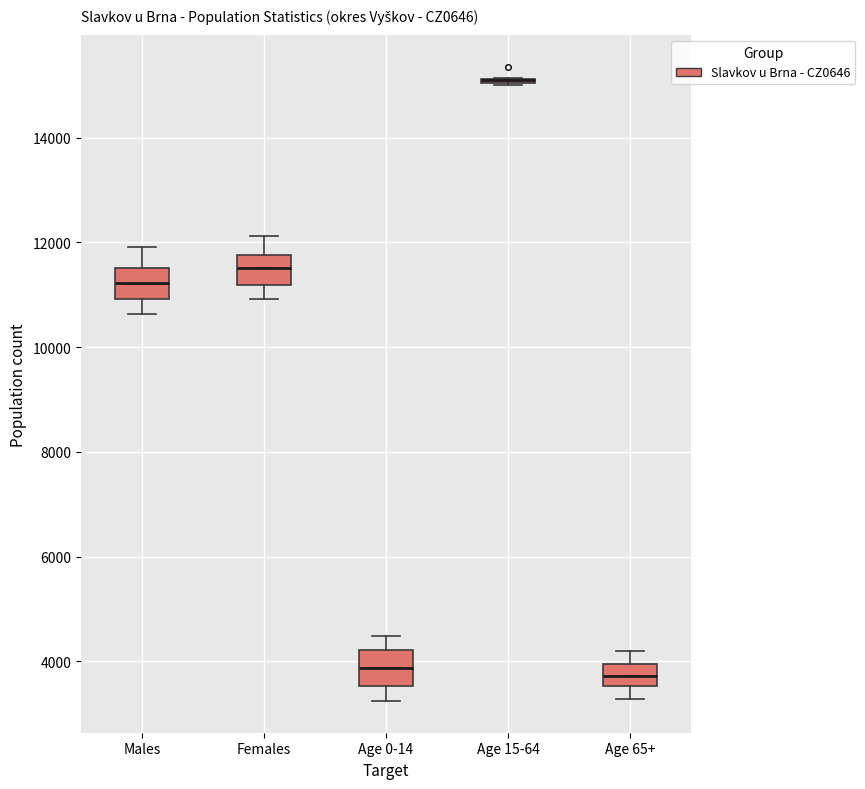

Where is the lower edge of the box for Age 65+ on the y-axis? The values are not printed on the chart, so give them approximately, as read against the axis.

3600